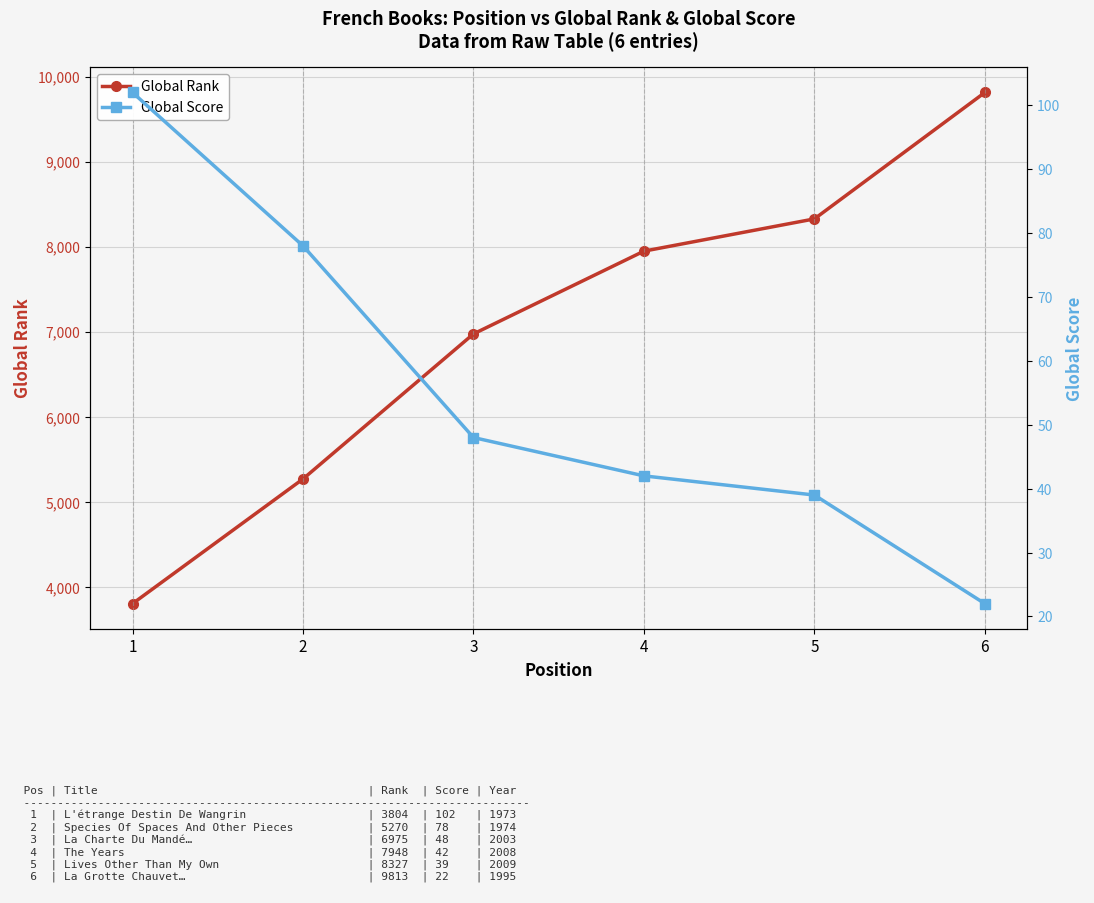

Which series has the widest spread of values?

Global Rank